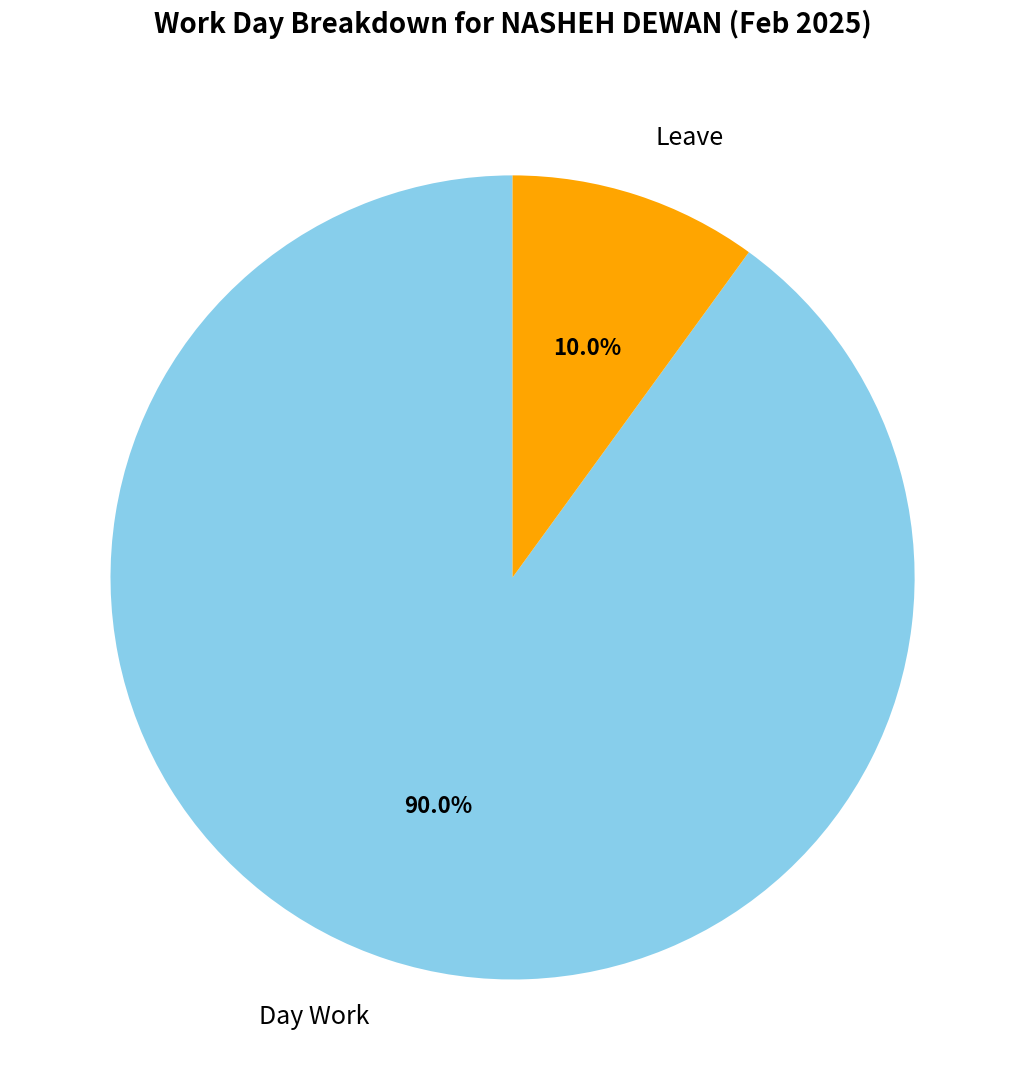

To the nearest percent, what portion does Day Work represent?

90%